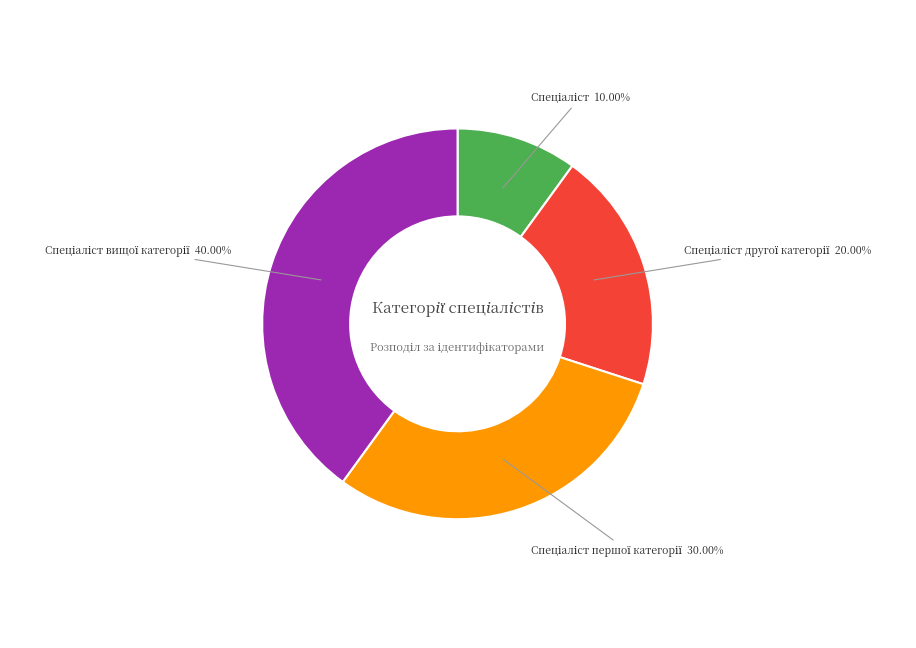

Is there any slice that represents more than half of the pie?

No